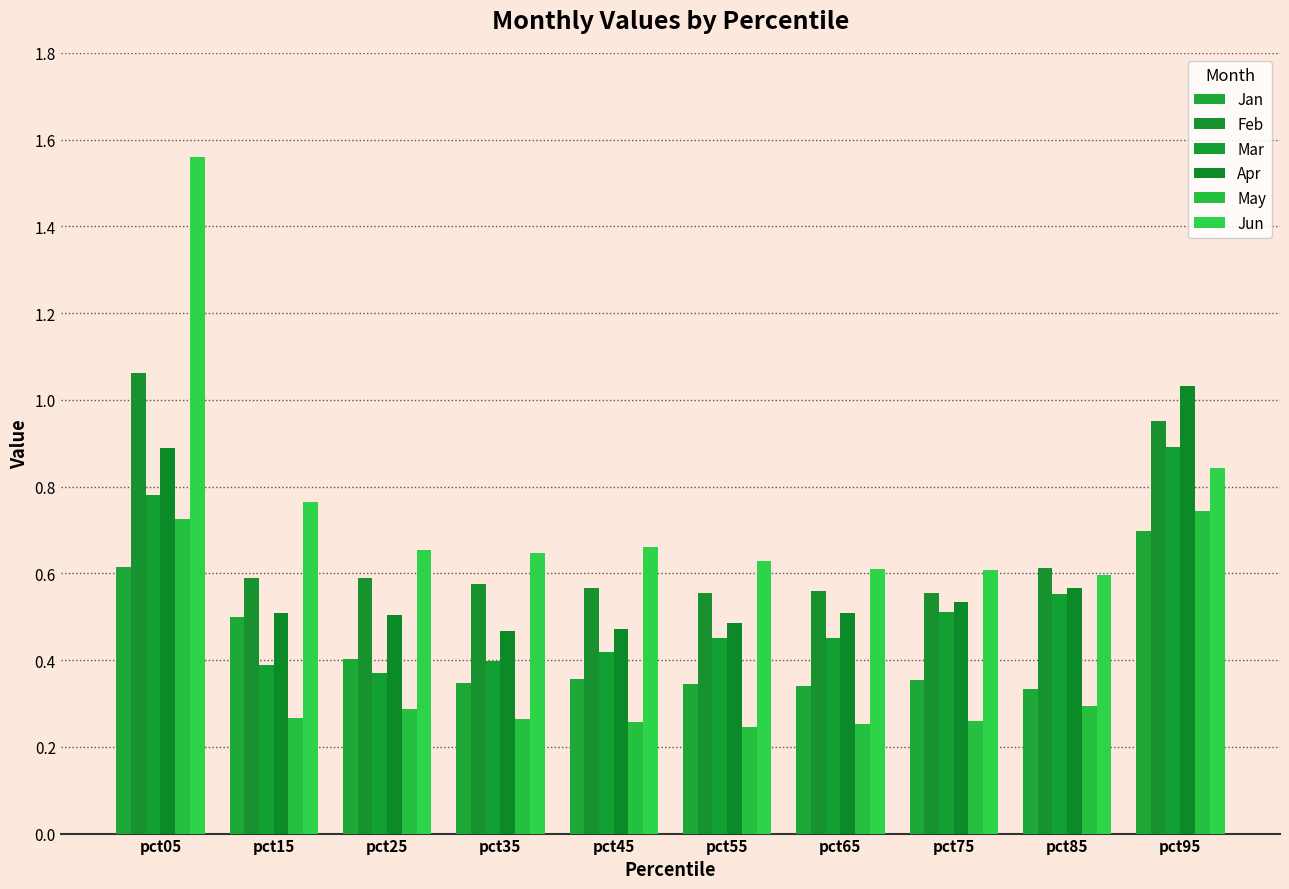

Between pct25 and pct65, which series saw the biggest shift?

Mar